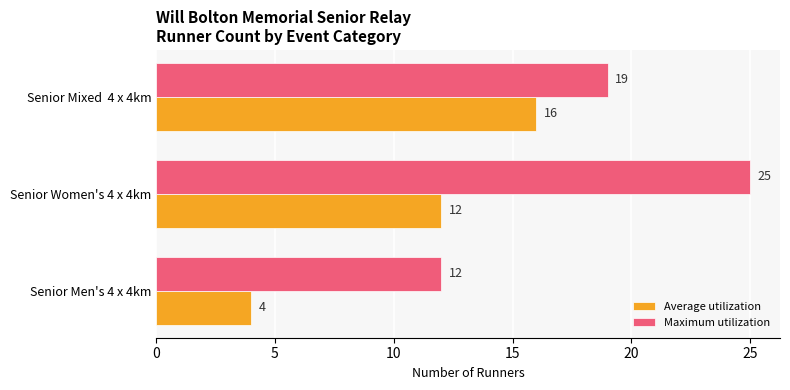

Which series has the largest range (max minus min)?

Maximum utilization